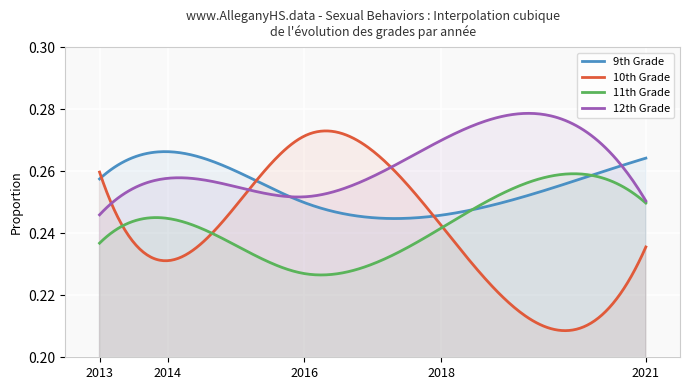

Does the chart display data point markers on the line(s)?

No